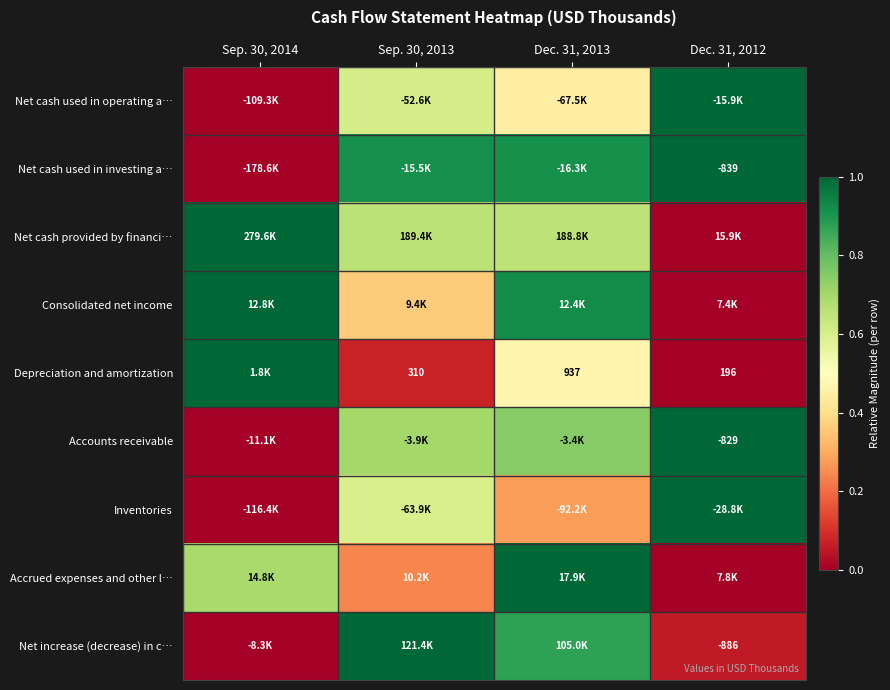

What is the difference between the maximum and second lowest values in the Net increase (decrease) in c… series?

0.9